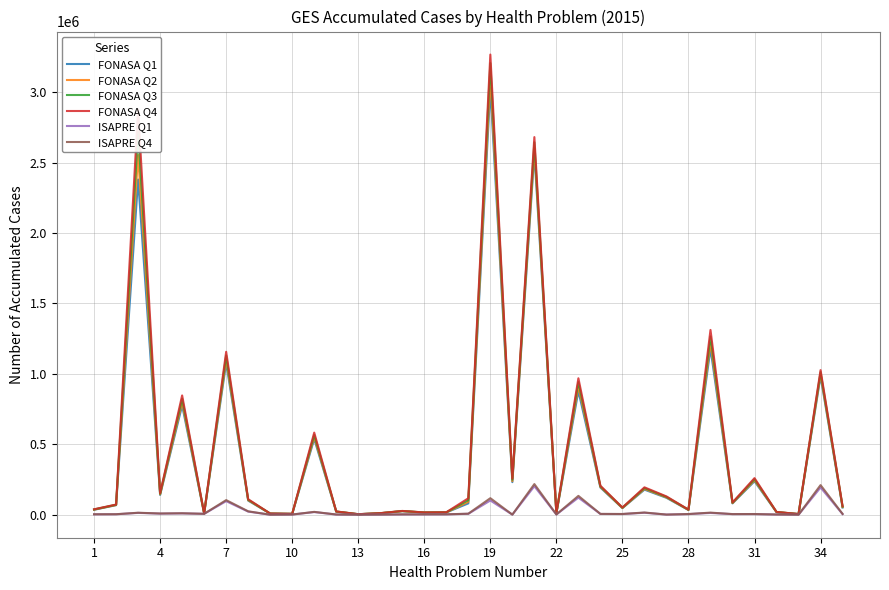

Which series has the widest spread of values?

FONASA Q4